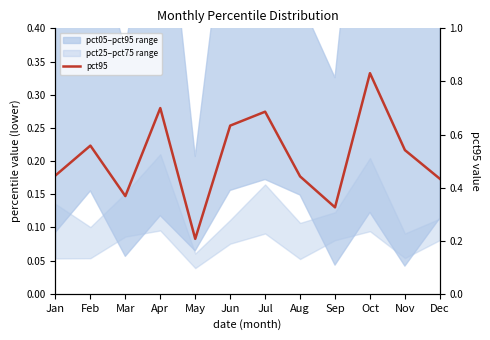

Reading right to left, what are all the values shown in this chart?

Dec=0.4	Nov=0.5	Oct=0.8	Sep=0.3	Aug=0.4	Jul=0.7	Jun=0.6	May=0.2	Apr=0.7	Mar=0.4	Feb=0.6	Jan=0.4